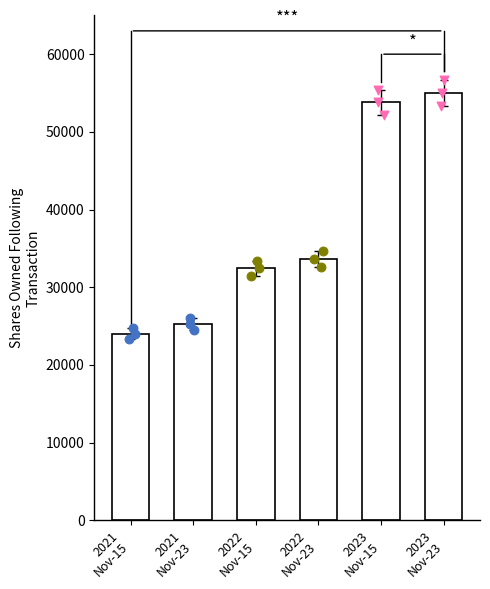

Approximately how many times larger is the value at 2023
Nov-15 compared to 2023
Nov-23?

1.0